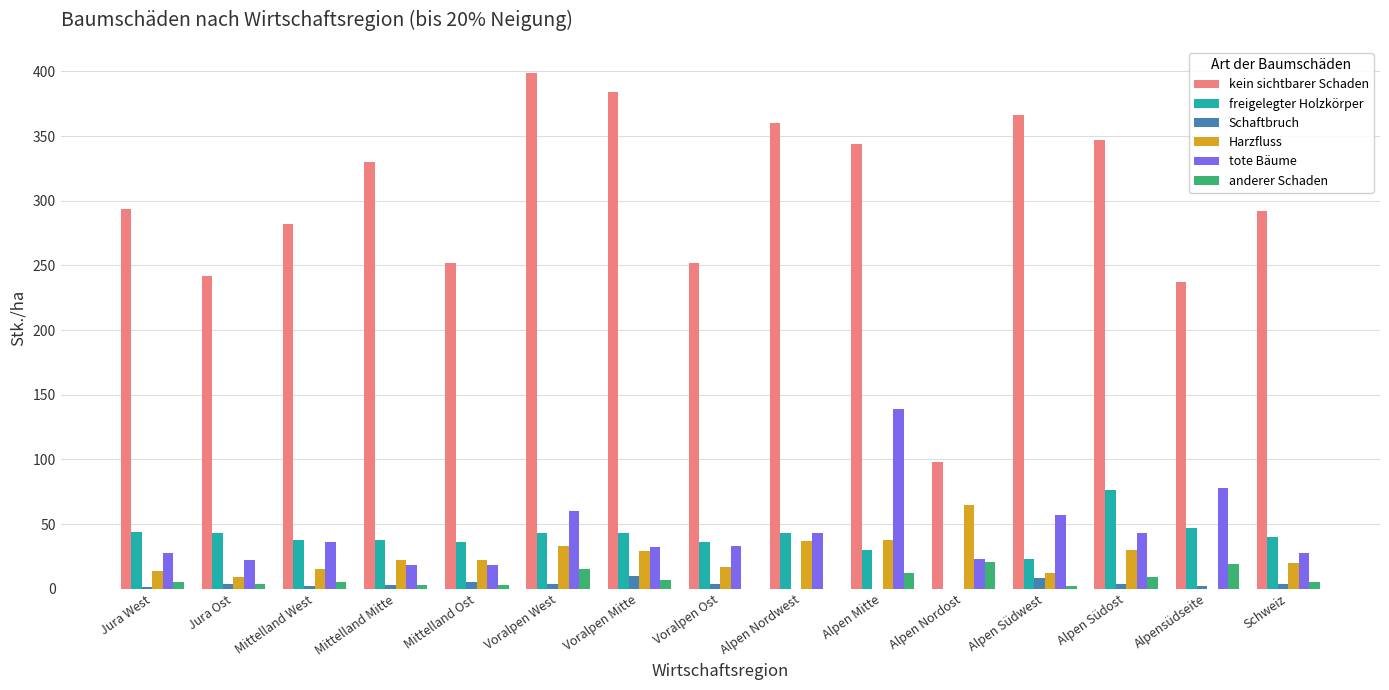

What is the sum of all Schaftbruch values?

51